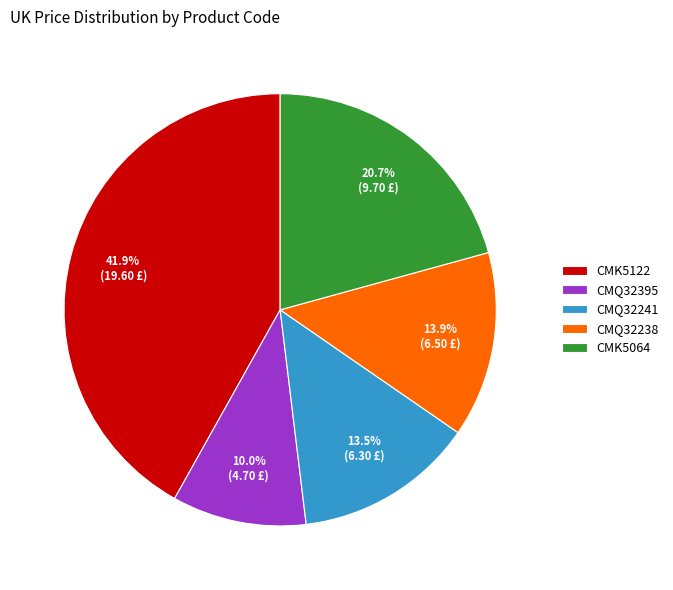

To the nearest percent, what portion does CMQ32238 represent?

14%